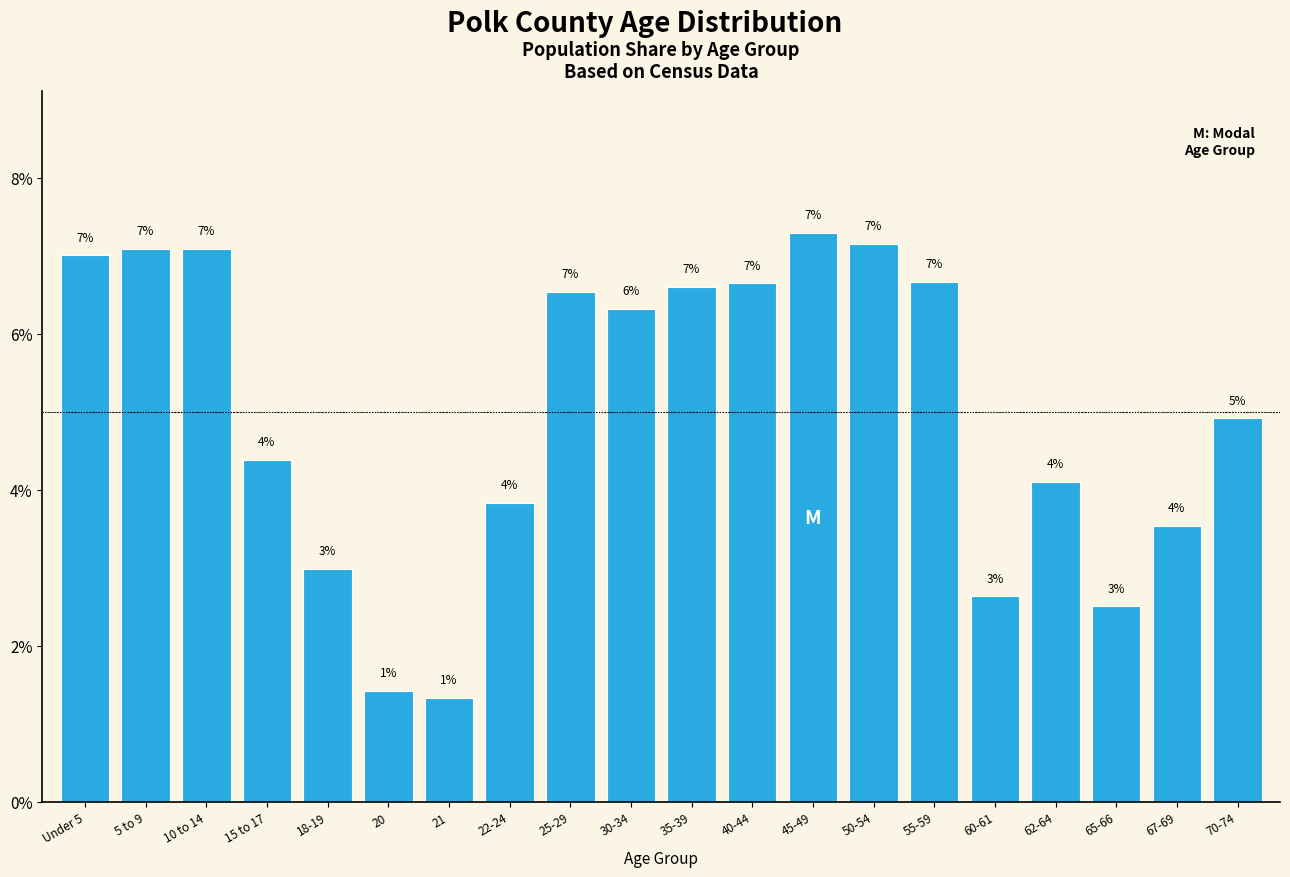

Which has a higher value, 5 to 9 or 67-69?

5 to 9